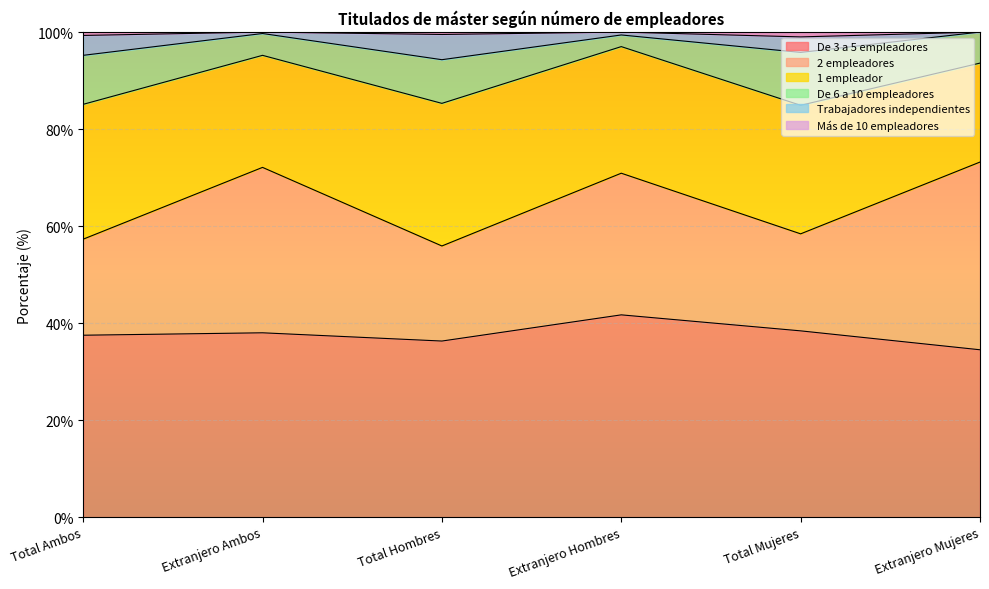

At which label does De 3 a 5 empleadores reach its peak?

Extranjero Hombres